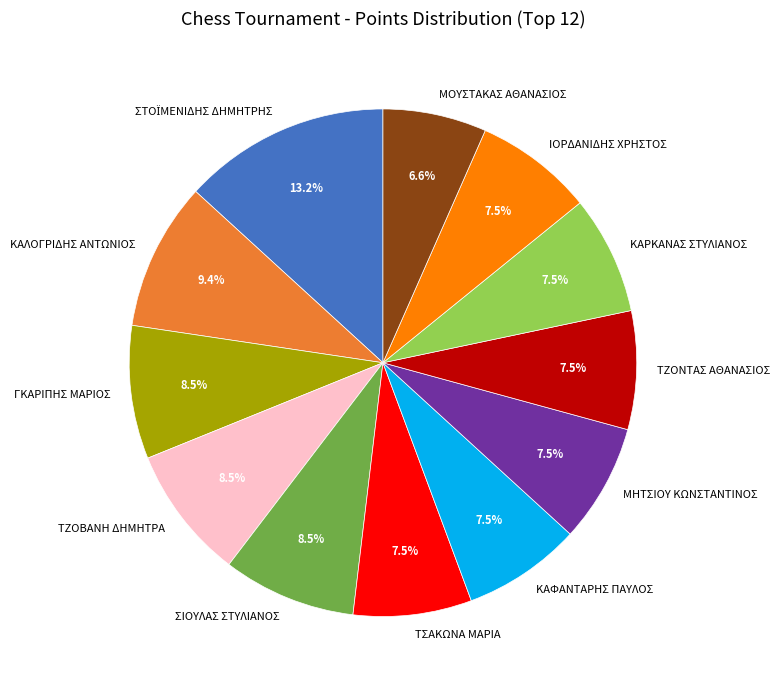

Is ΚΑΡΚΑΝΑΣ ΣΤΥΛΙΑΝΟΣ the majority of the pie?

No